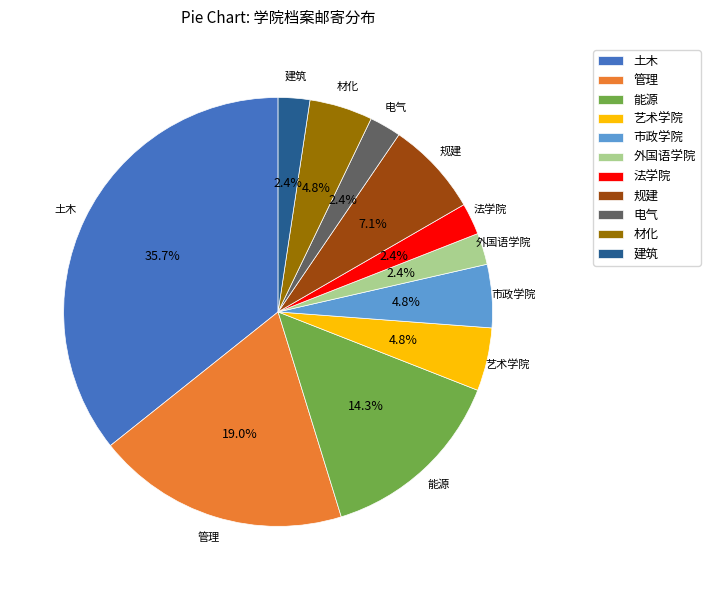

The 电气 slice represents 2% of the pie. True or false?

True